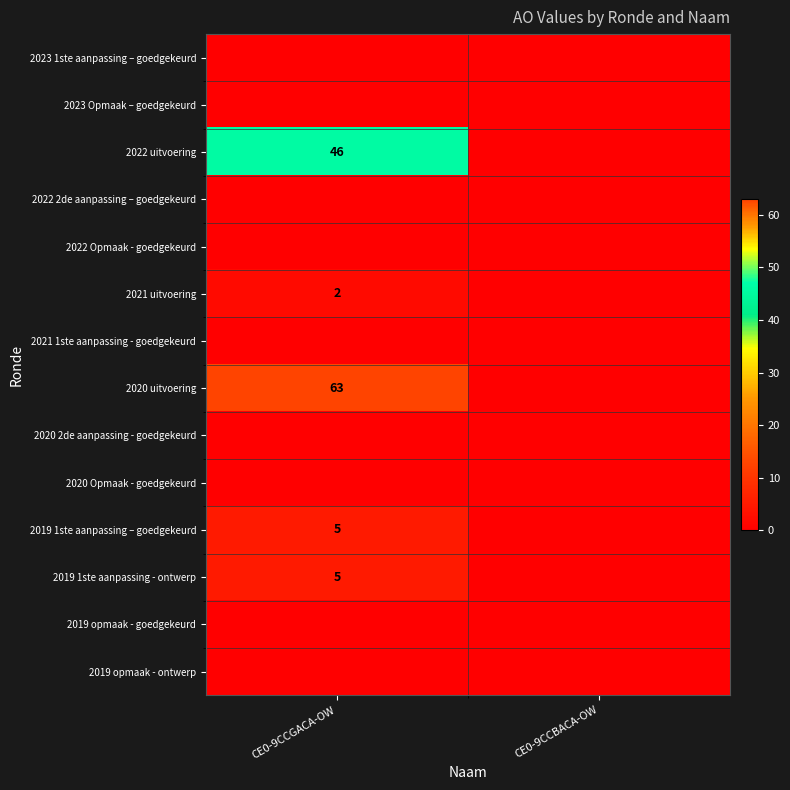

The 2019 1ste aanpassing – goedgekeurd series shows 5 at CE0-9CCGACA-OW. True or false?

True